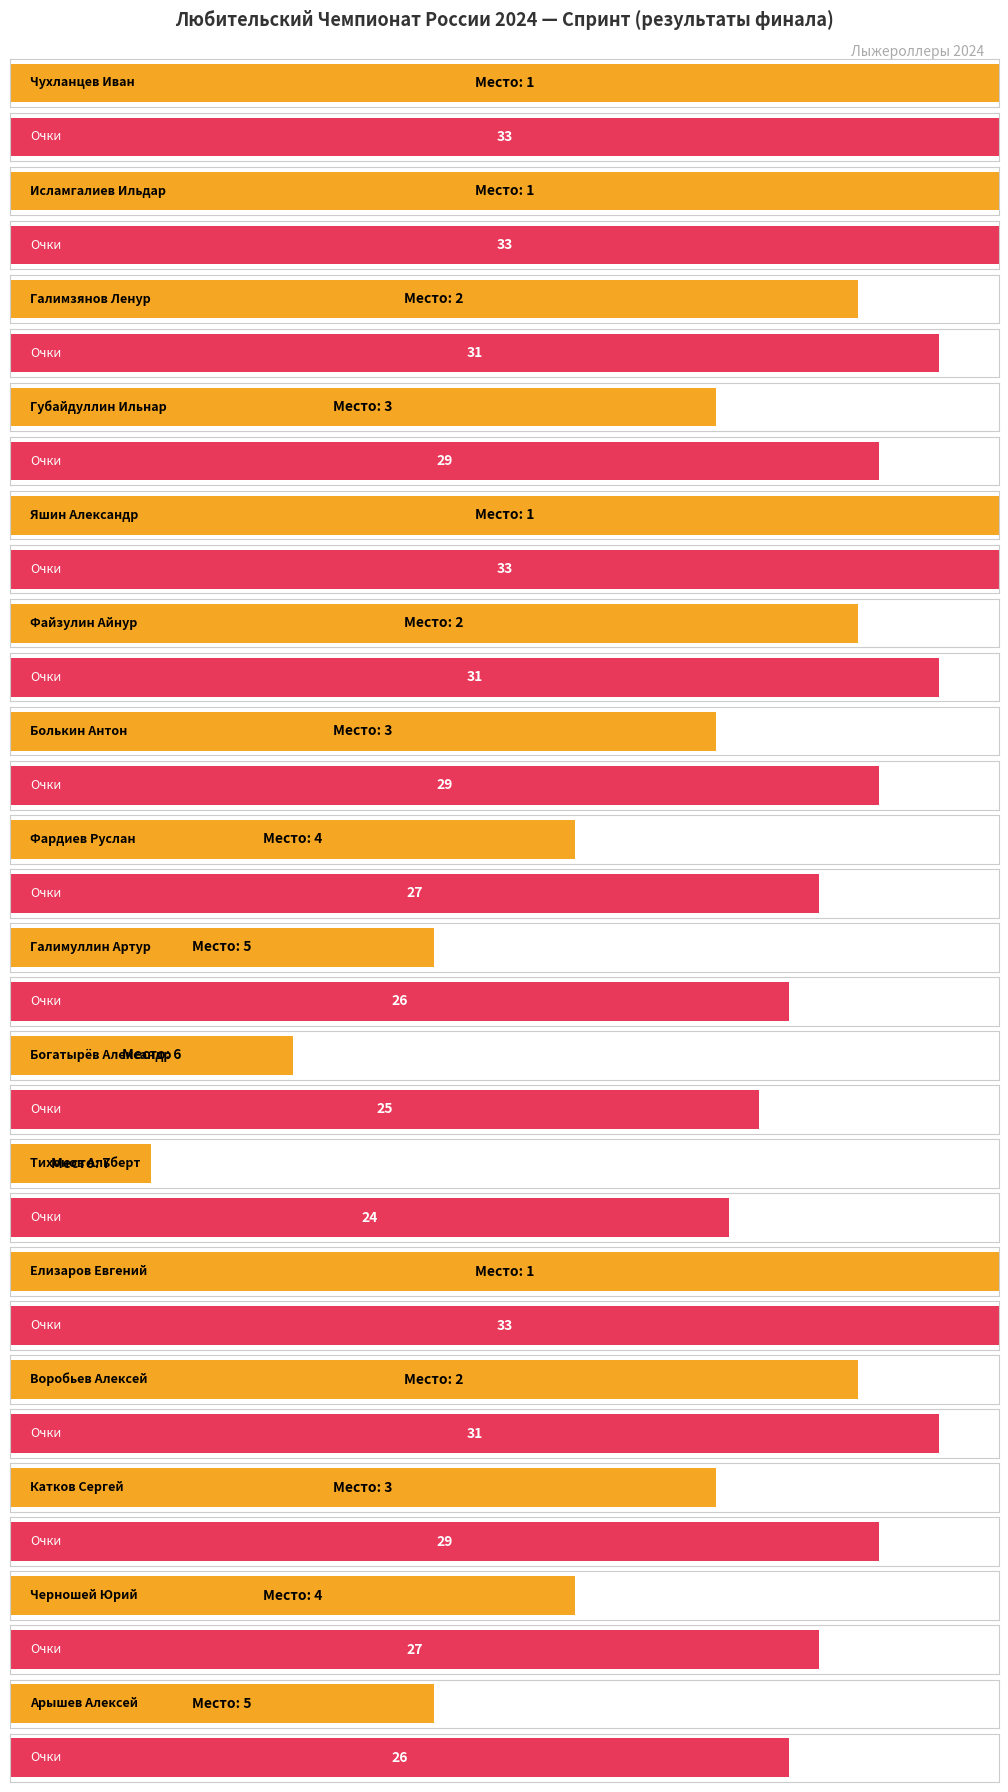

What is the average value of the Место series?

3